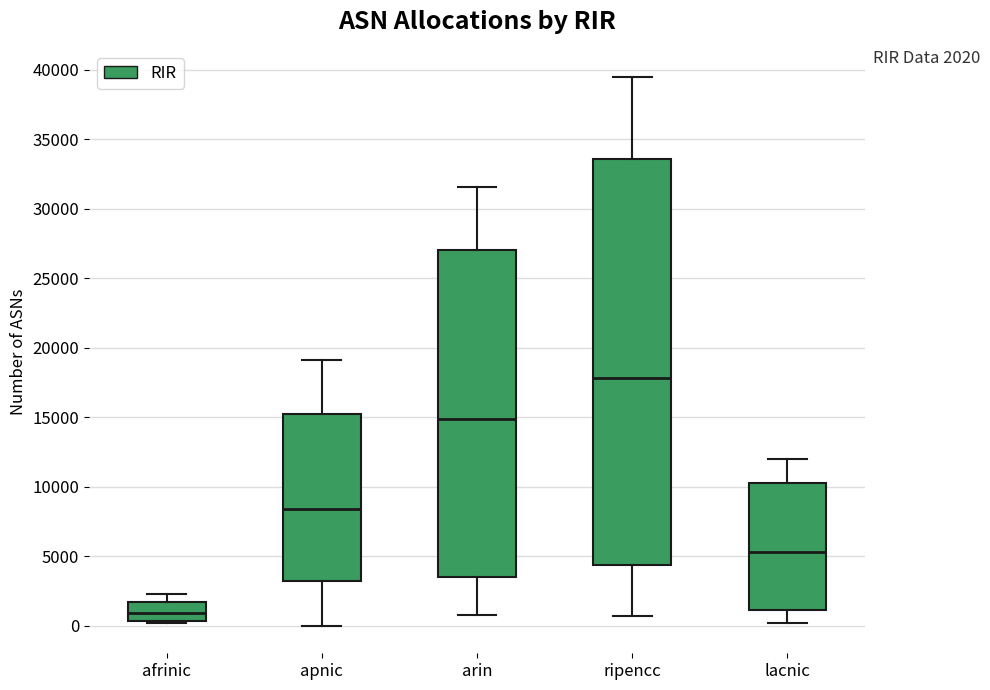

Which box has the lowest median line?

afrinic